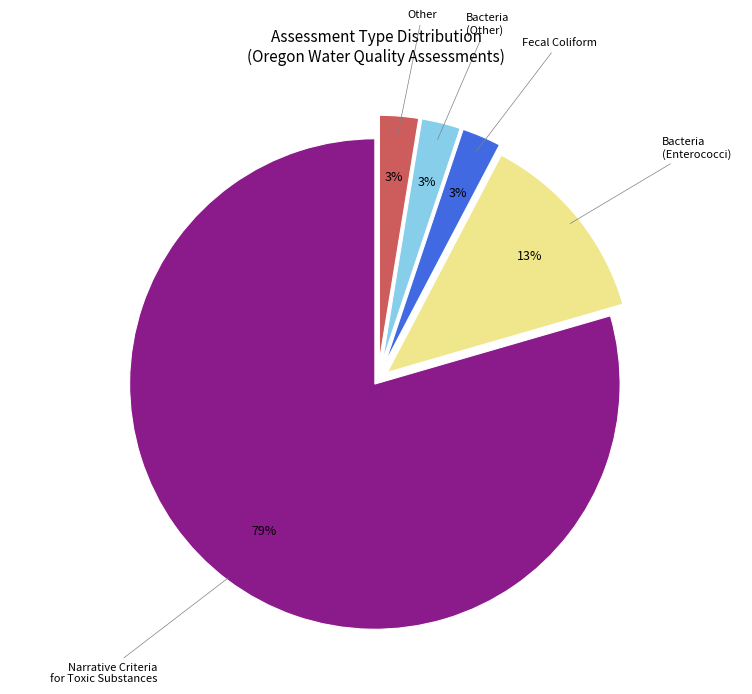

Combined, do Narrative Criteria for Toxic Substances and Fecal Coliform account for over 50%?

Yes